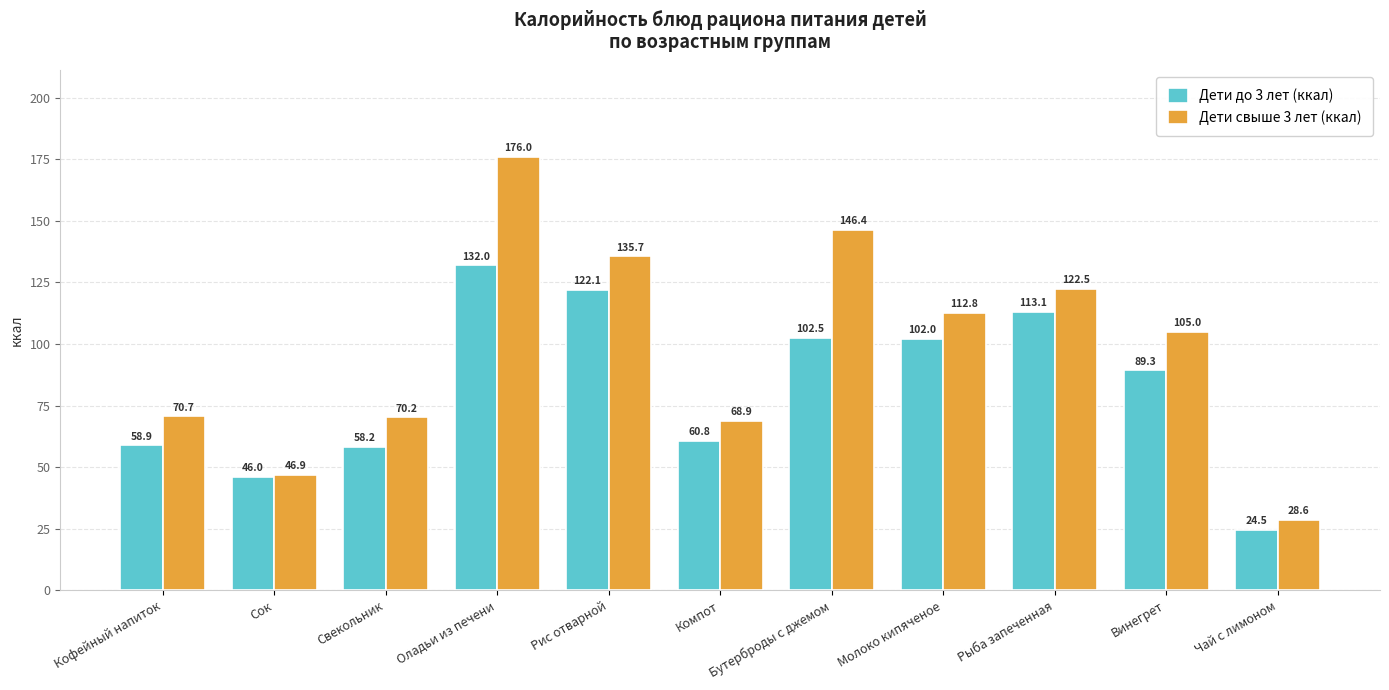

The value of Дети до 3 лет (ккал) at Кофейный напиток is 34.5. True or false?

False